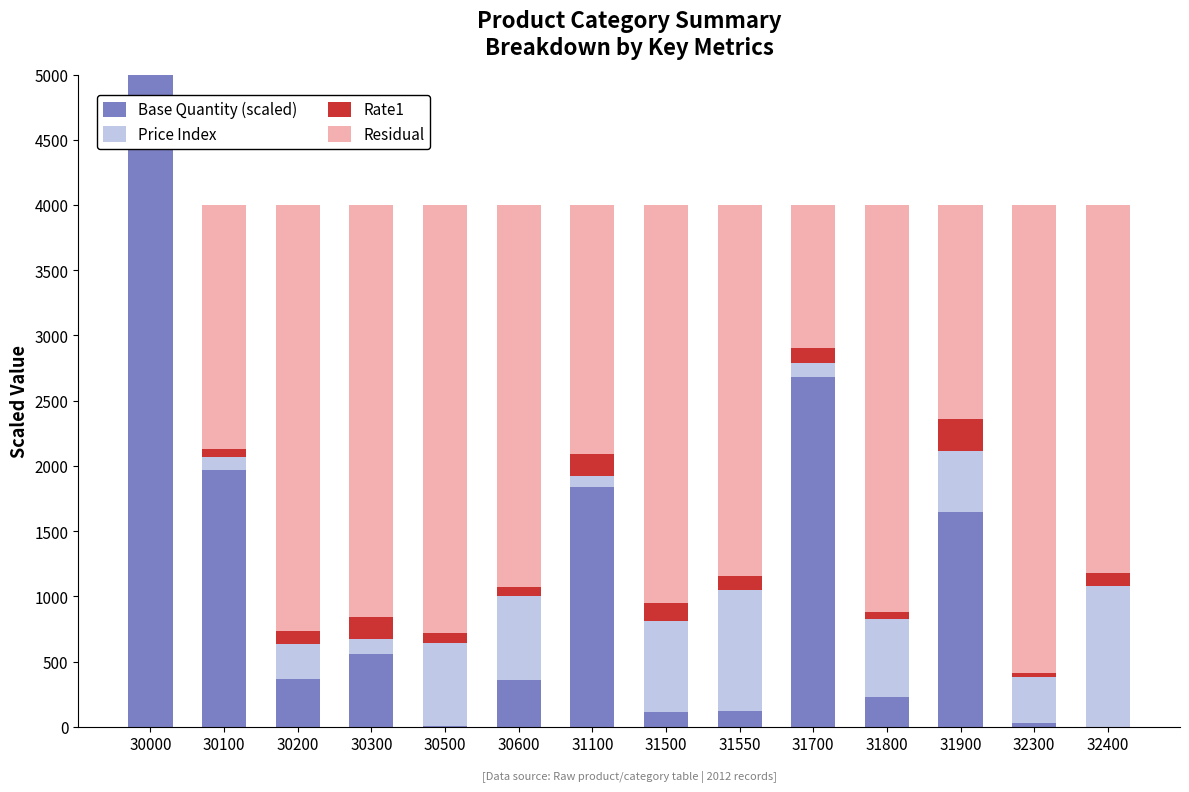

Is it true that Rate1 equals 165 at 31100?

True